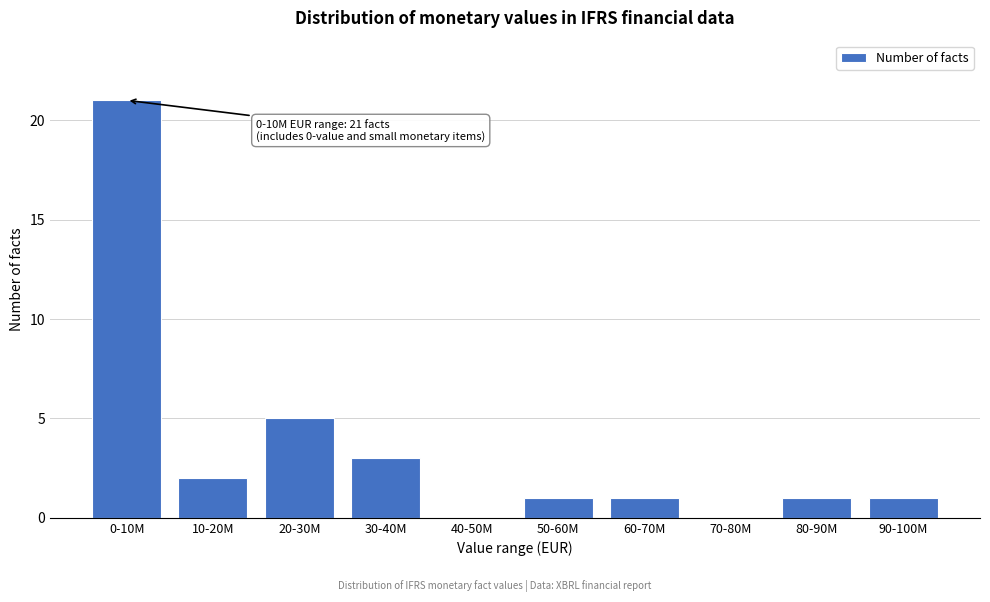

Reading left to right, extract all data points from this chart.

0-10M=21	10-20M=2	20-30M=5	30-40M=3	40-50M=0	50-60M=1	60-70M=1	70-80M=0	80-90M=1	90-100M=1